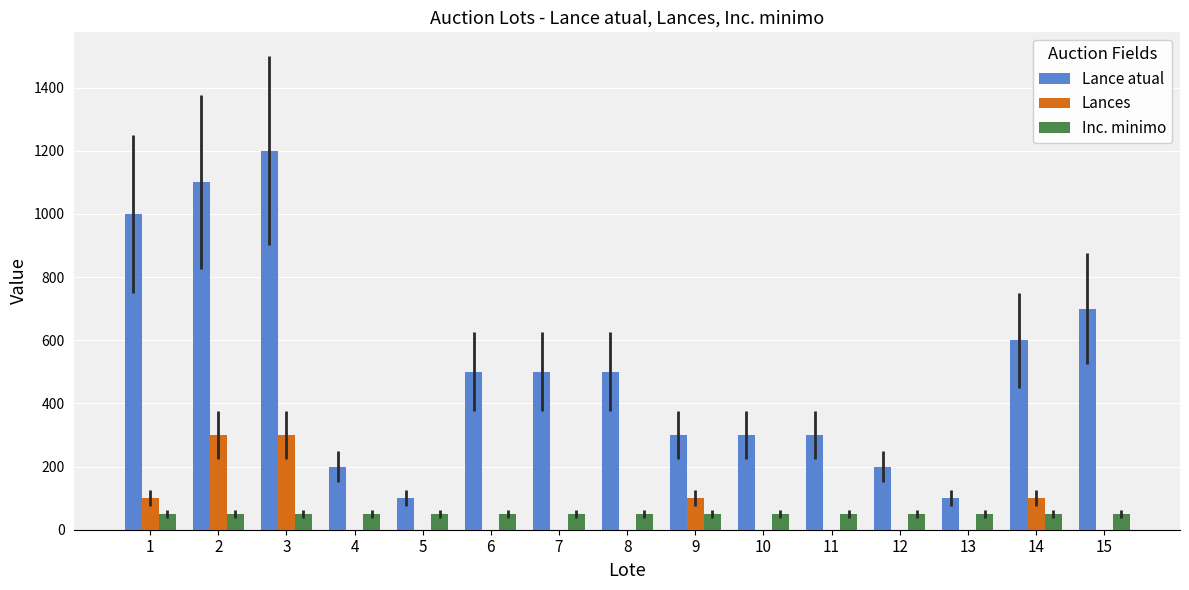

True or false: Lances has a value of -186 at 7.

False